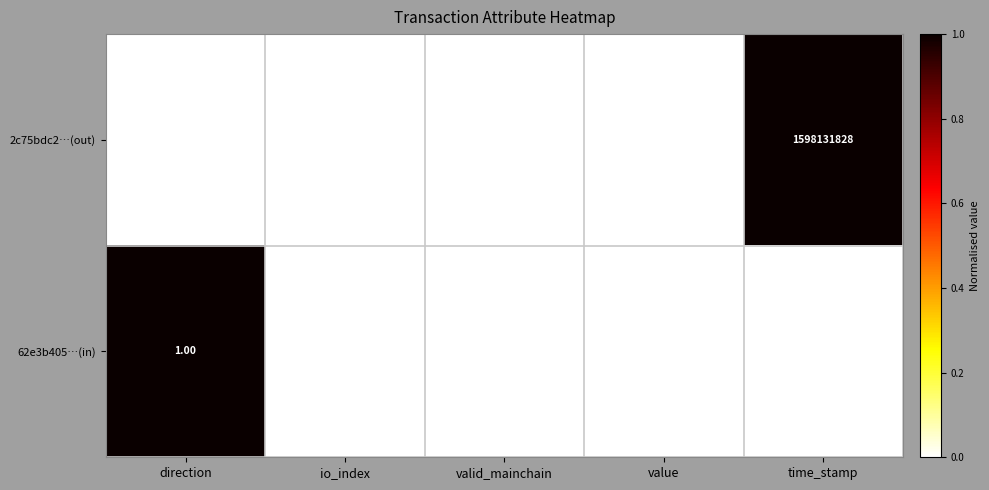

Rank the categories by 2c75bdc2…(out) value from lowest to highest.

direction, io_index, valid_mainchain, value, time_stamp